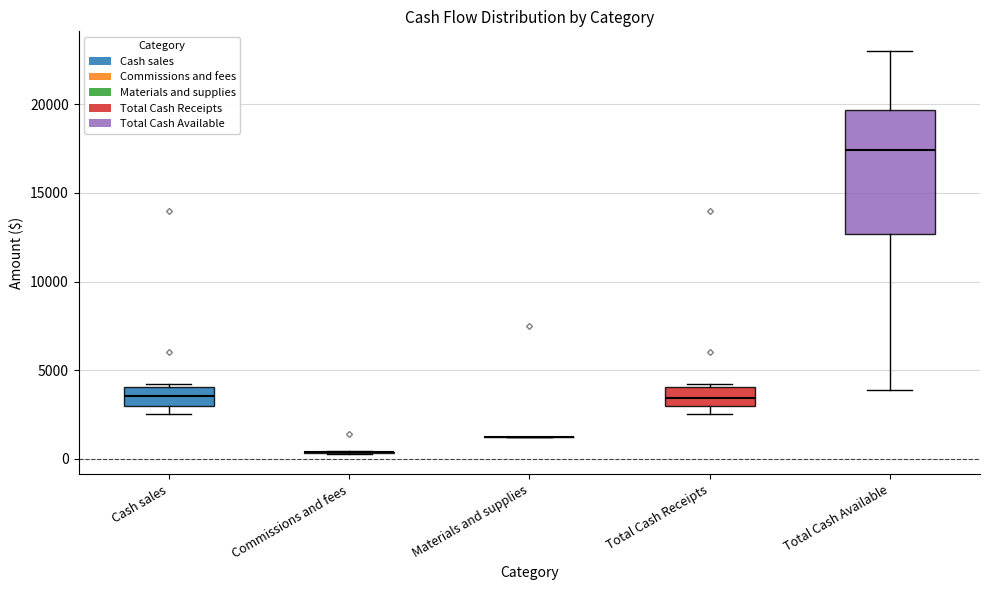

Comparing the boxes themselves (not the whiskers), which one is the tallest?

Total Cash Available